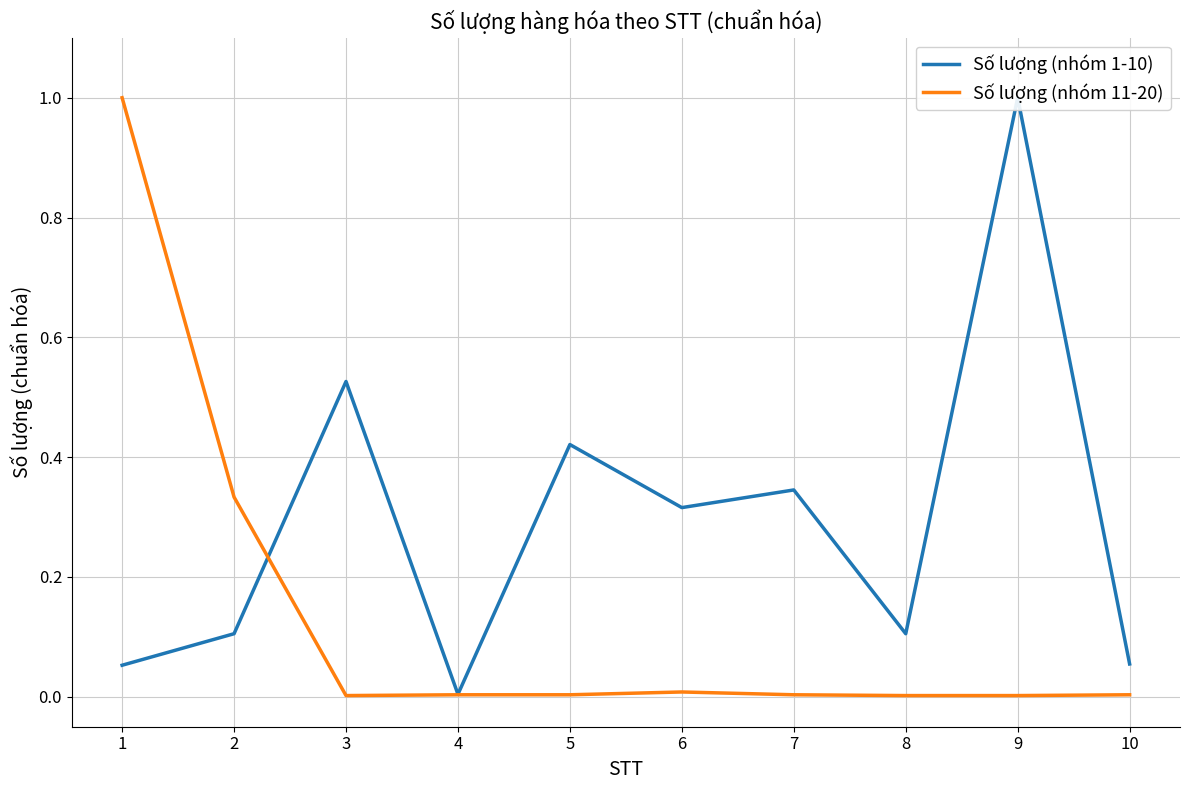

At how many categories does at least one series exceed 0?

10